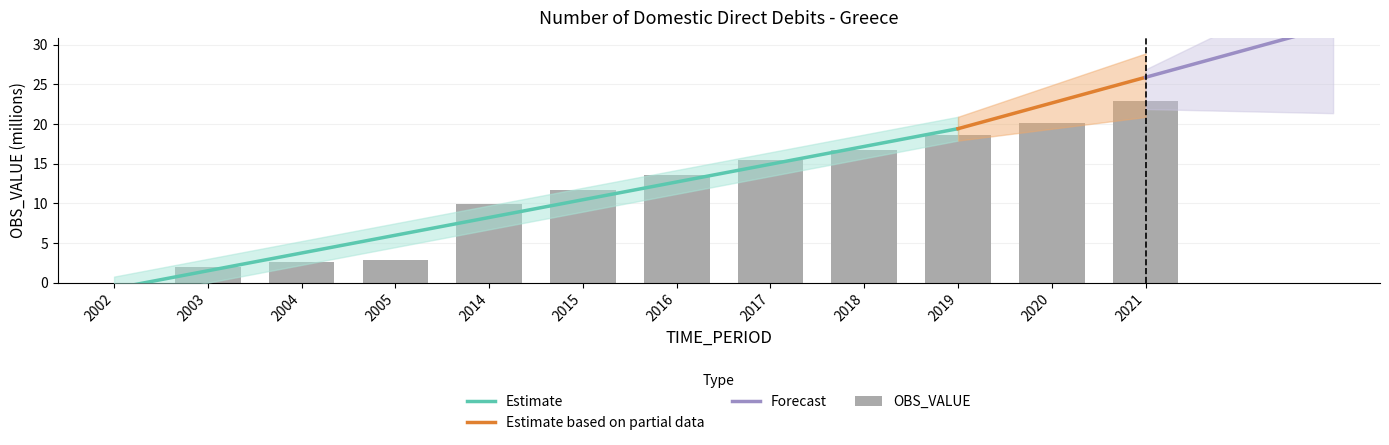

Which has a higher value, 2019 or 2014?

2019